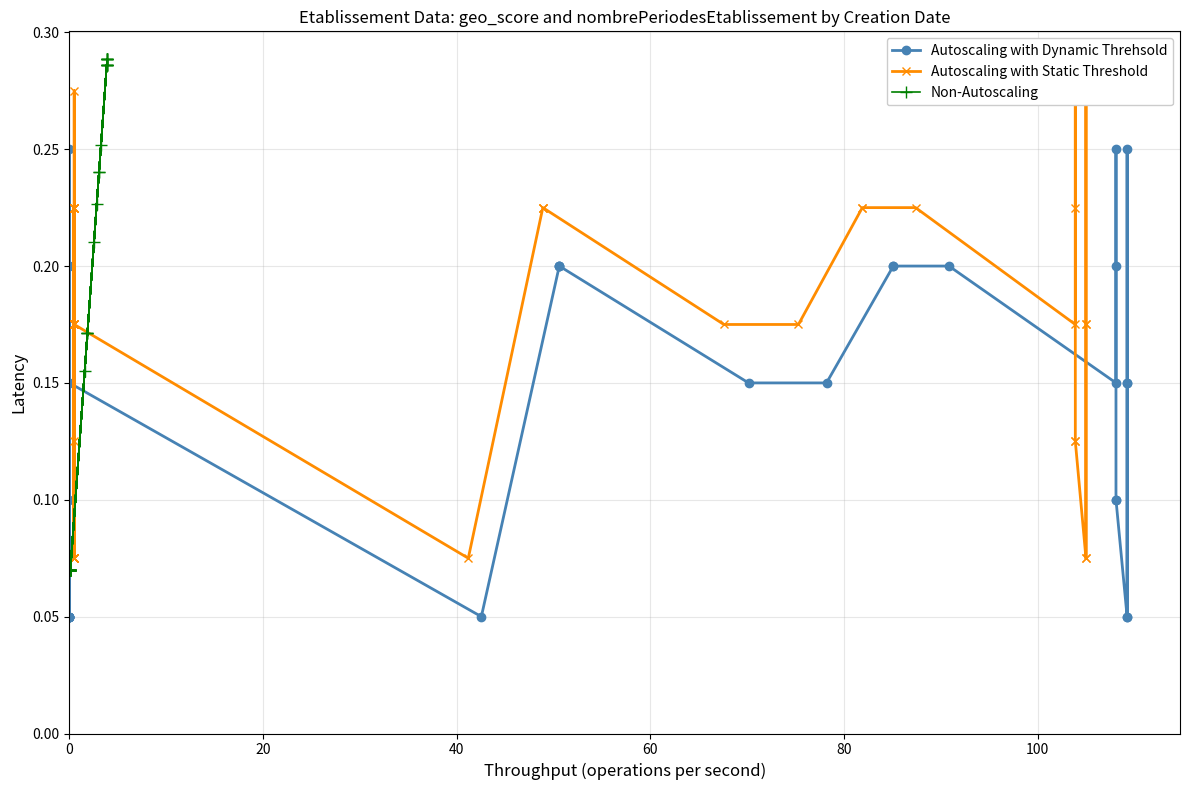

What are all the series names shown in the legend?

Autoscaling with Dynamic Threhsold, Autoscaling with Static Threshold, Non-Autoscaling